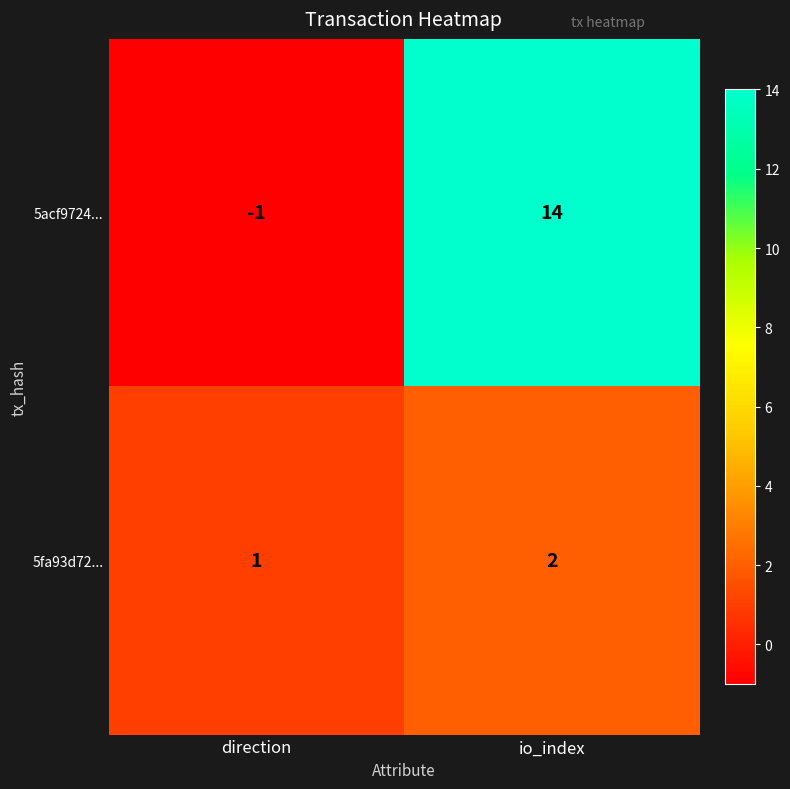

Count the number of categories in the chart.

2